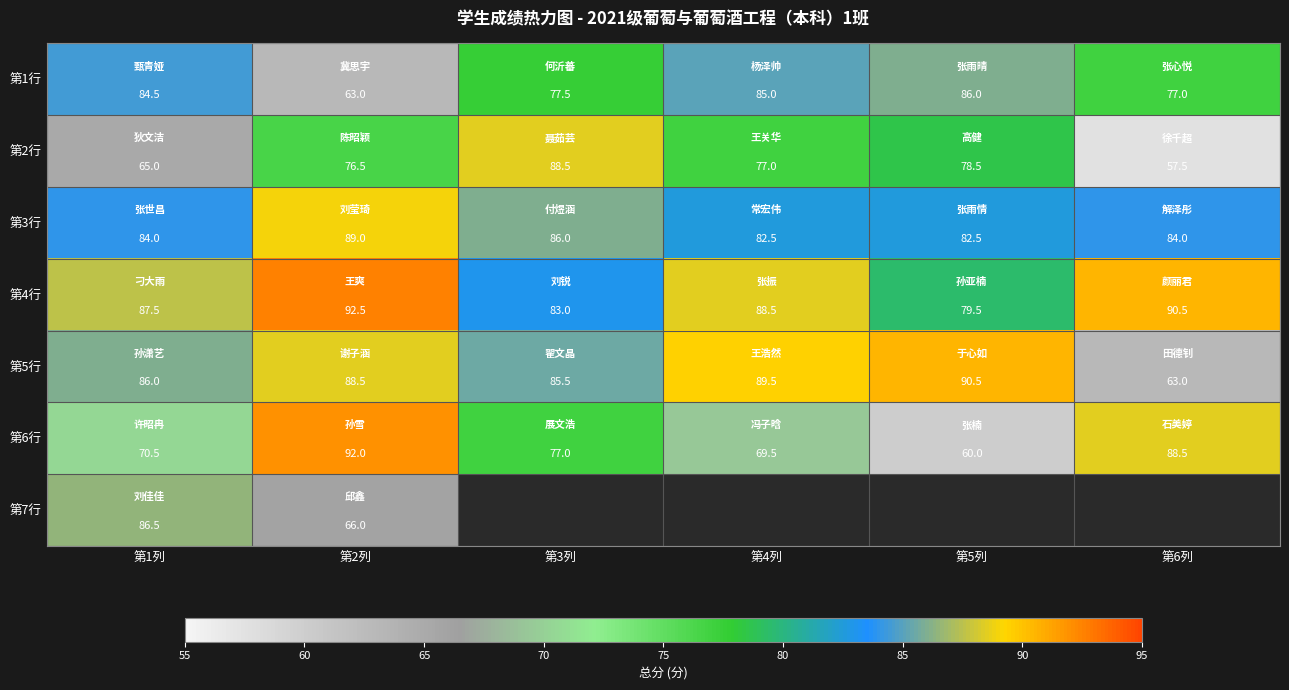

Is it true that 第5行 equals 86.0 at 第1列?

True